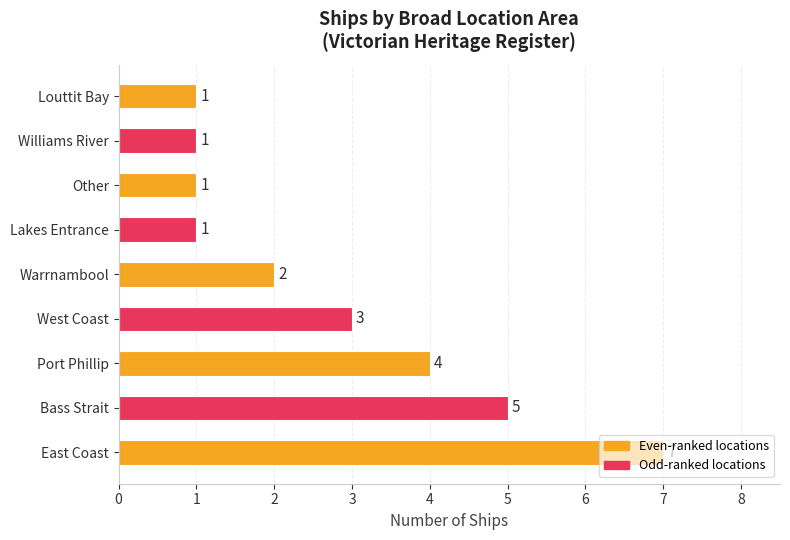

At which label is the value closest to 4?

Port Phillip